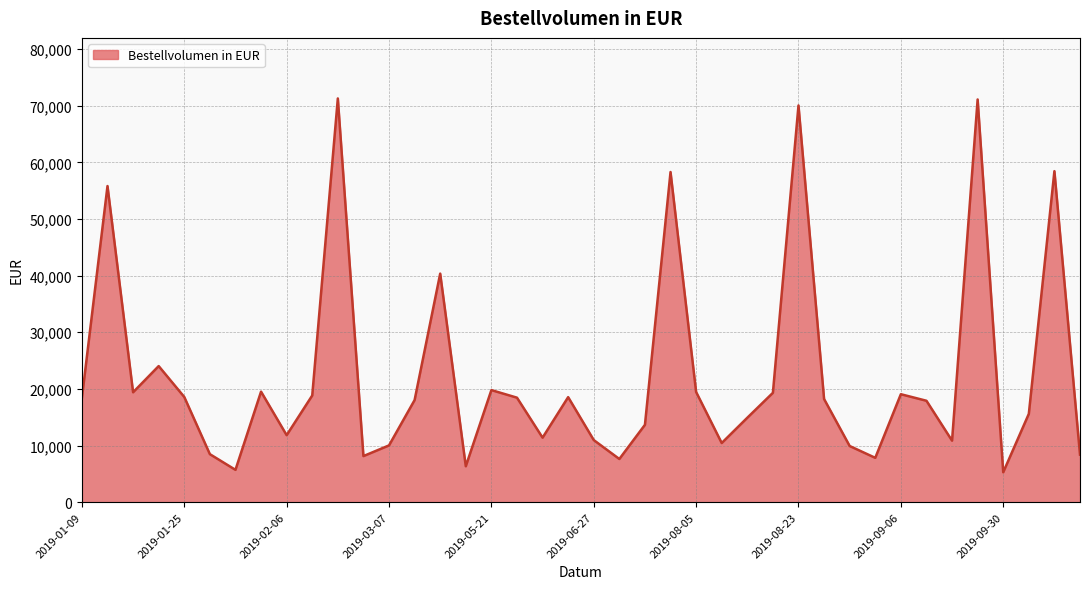

What is the difference between the maximum and minimum values?

66009